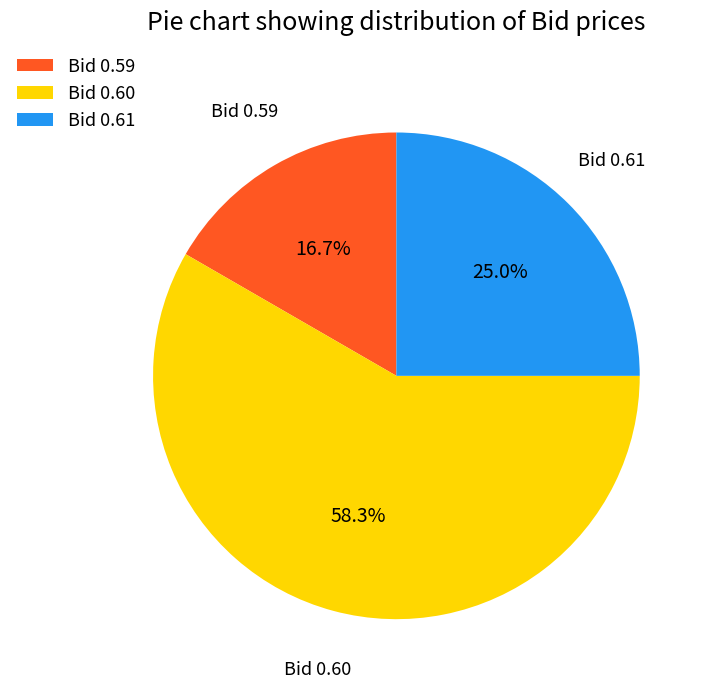

Rank the categories by value from highest to lowest.

Bid 0.60, Bid 0.61, Bid 0.59